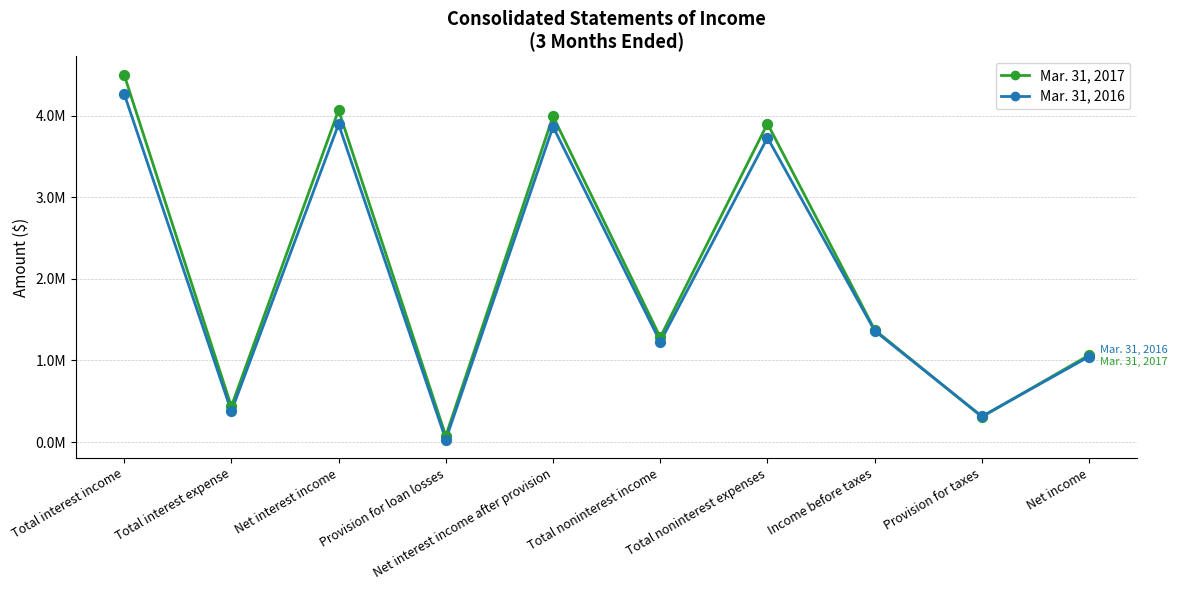

What are all the series names shown in the legend?

Mar. 31, 2017, Mar. 31, 2016